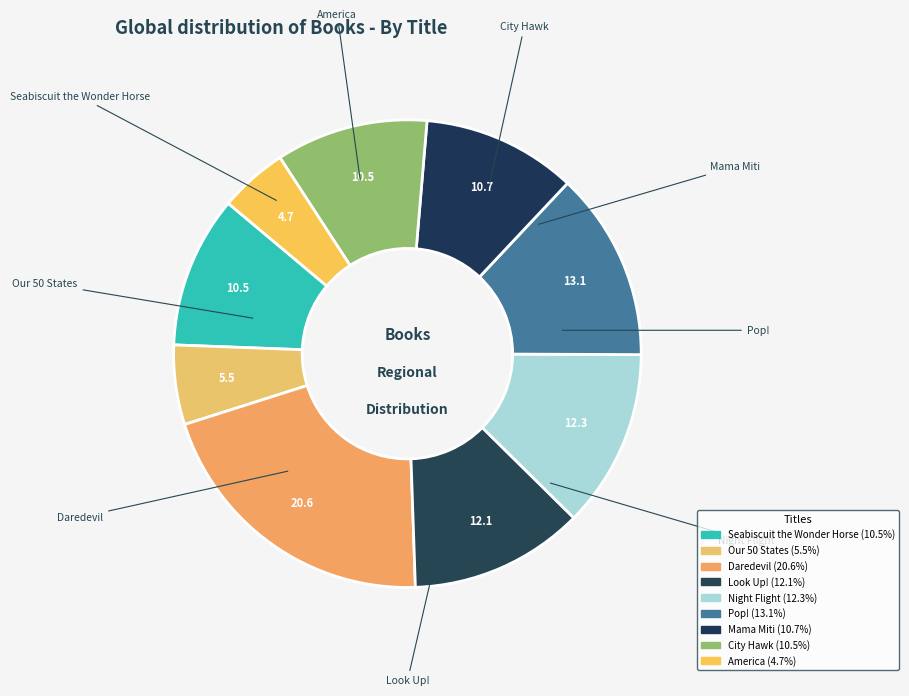

Count the number of slices in the pie.

9